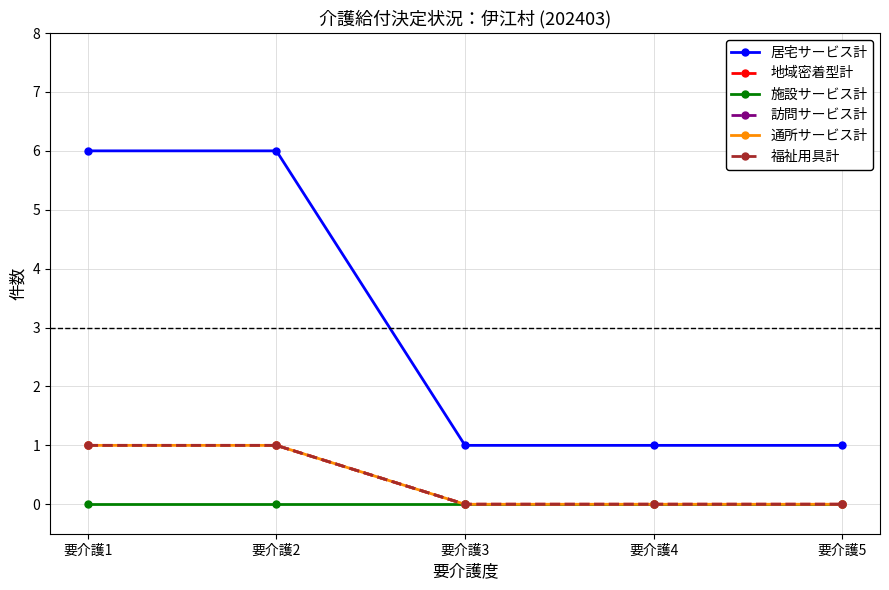

Which series changed the most between 要介護4 and 要介護5?

居宅サービス計